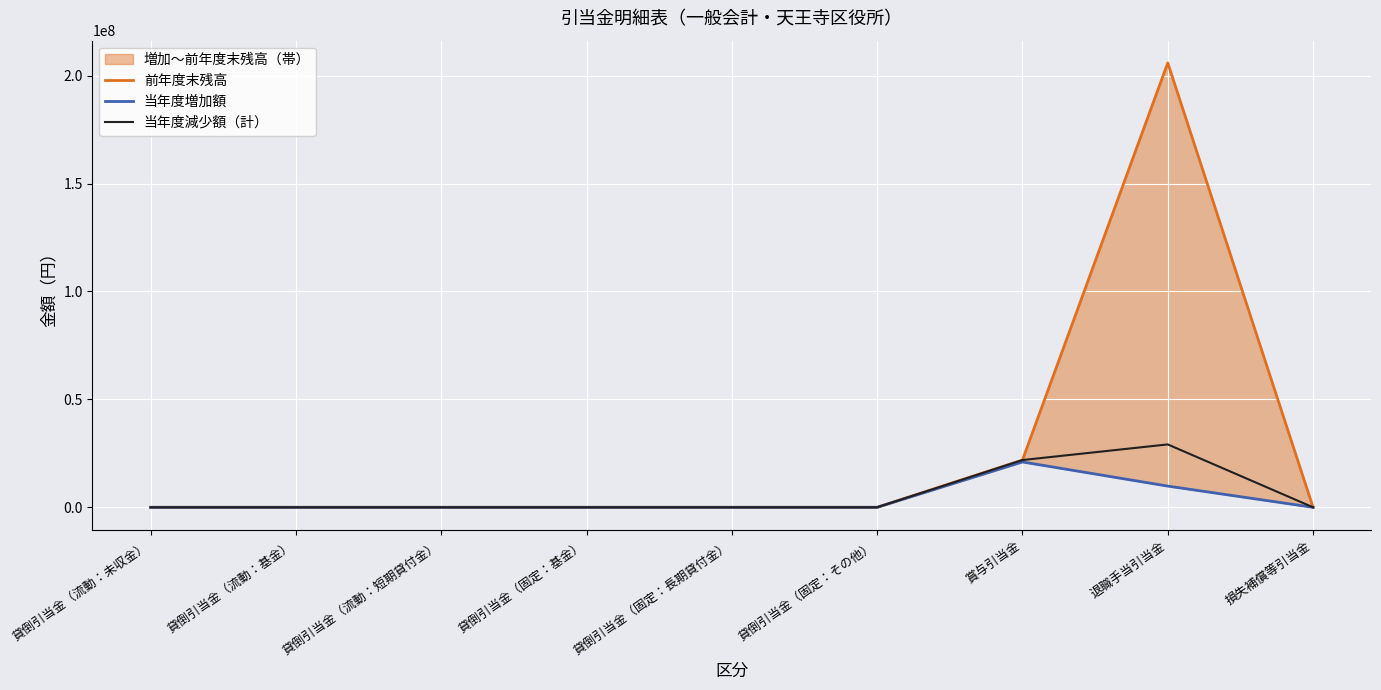

Which label corresponds to the smallest value in the chart?

貸倒引当金（流動：未収金）